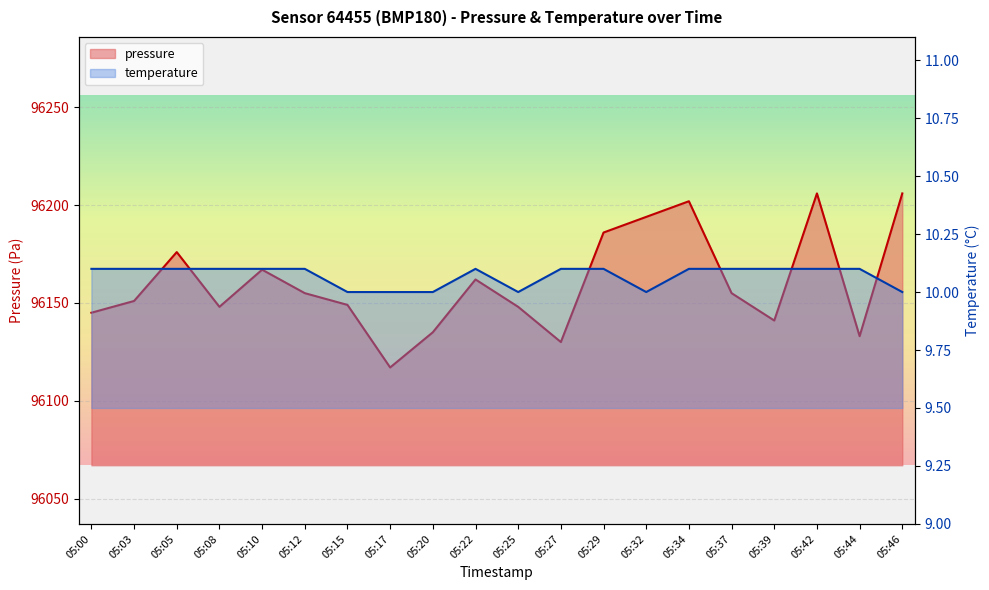

What is the difference between the second highest and second lowest values in the temperature series?

0.1